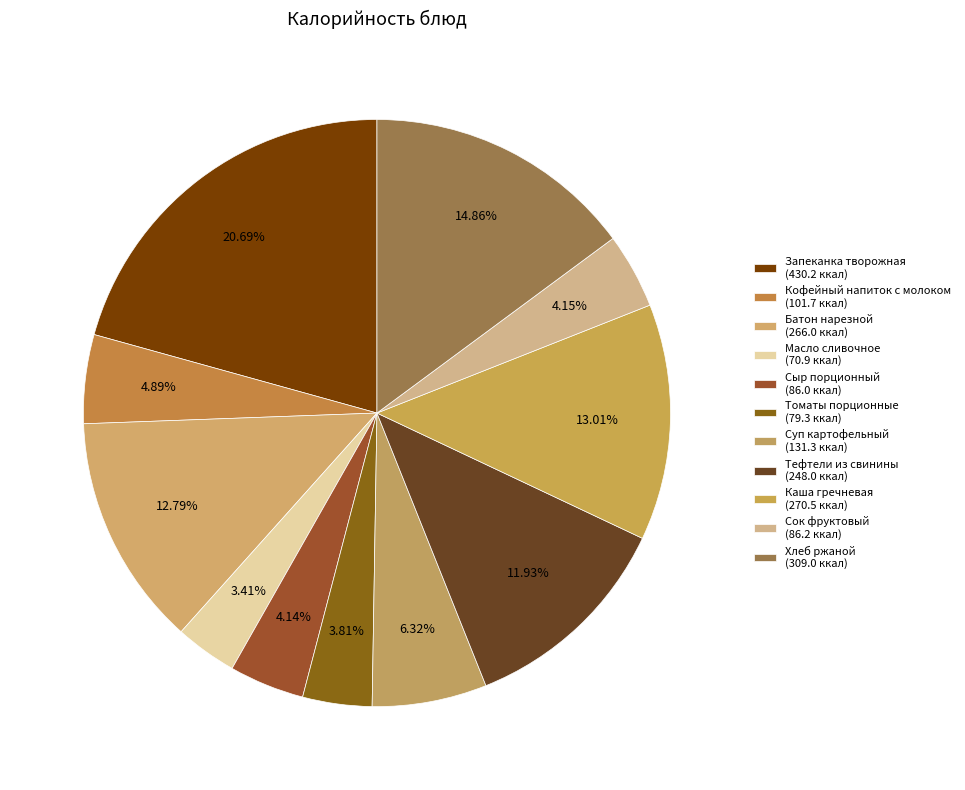

Count the number of slices in the pie.

11